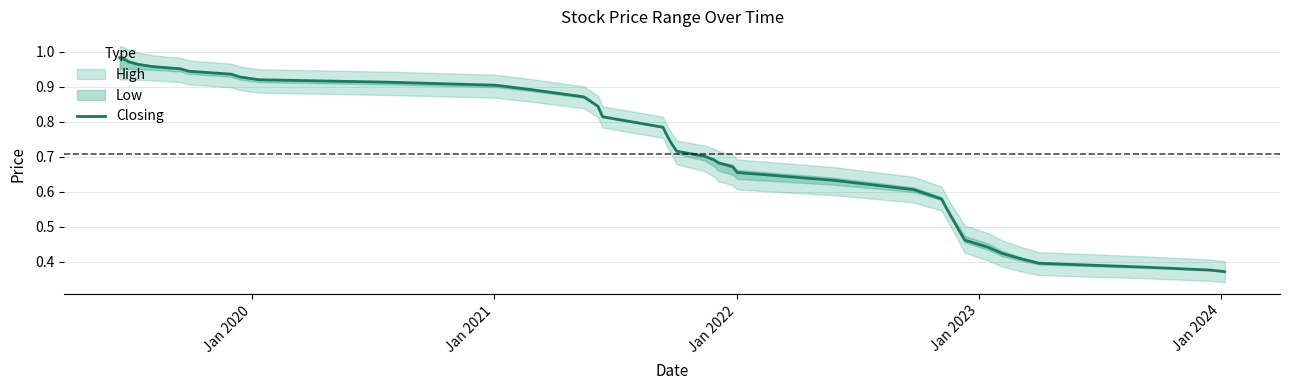

Reading left to right, what are all the values shown in this chart?

1.0	1.0	1.0	1.0	1.0	1.0	0.9	0.9	0.9	0.9	0.9	0.9	0.9	0.9	0.8	0.8	0.8	0.8	0.7	0.7	0.7	0.7	0.7	0.7	0.7	0.6	0.6	0.6	0.6	0.5	0.5	0.5	0.5	0.4	0.4	0.4	0.4	0.4	0.4	0.4